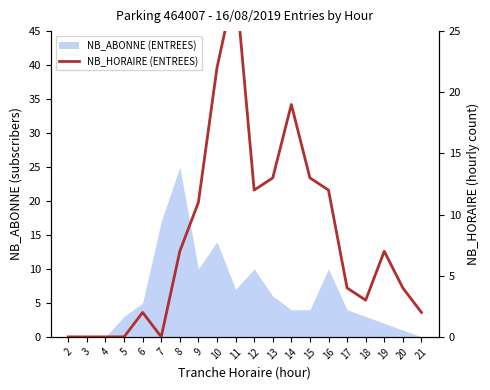

True or false: the data shows 20 at 3.

False